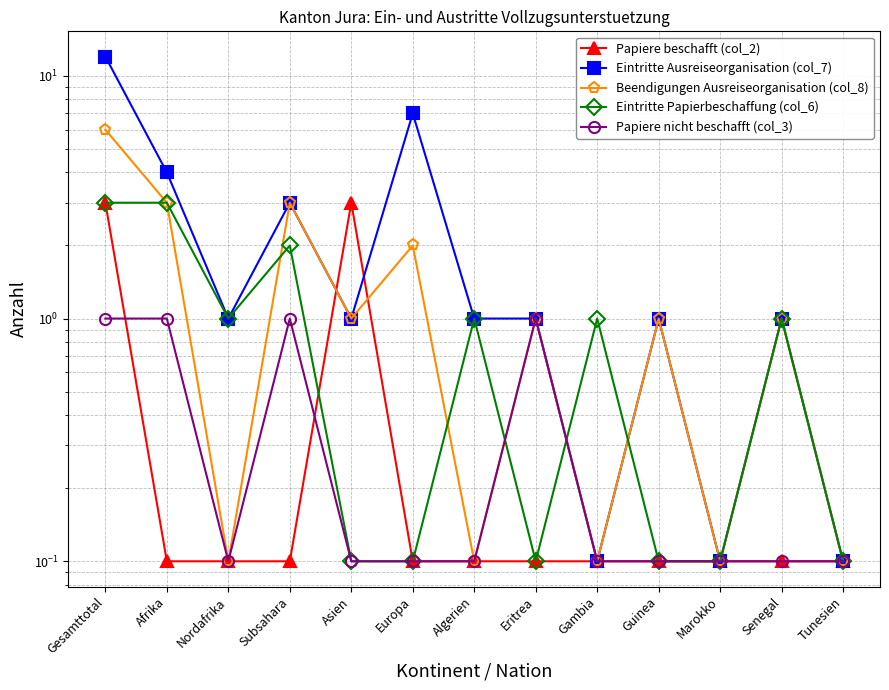

At which category is the sum across all series the highest?

Gesamttotal